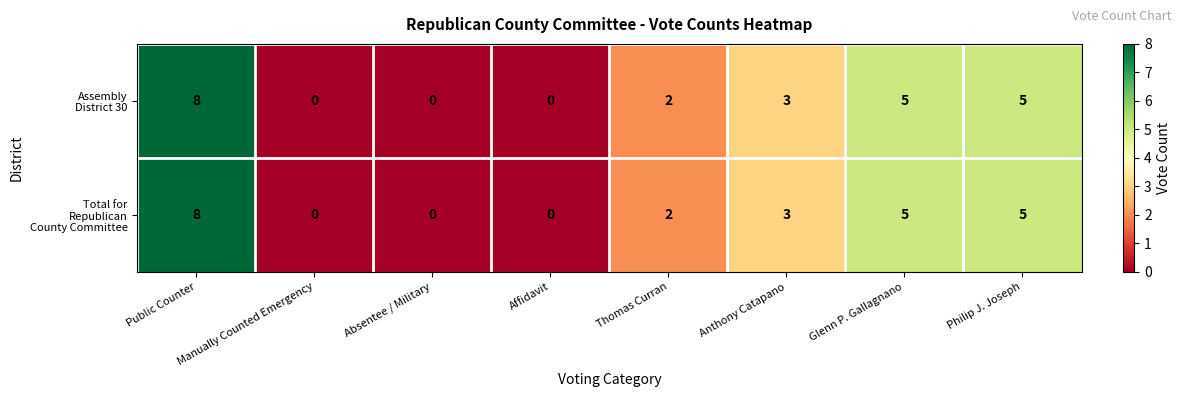

Which label corresponds to the largest value in the chart?

Public Counter